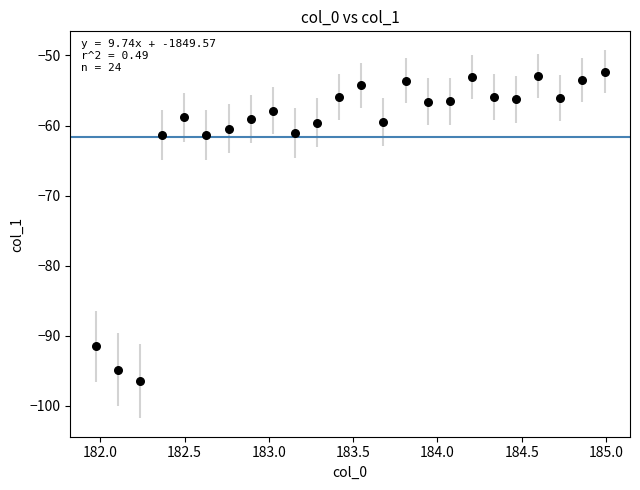

What is the range of Y values (max minus min)?

44.2